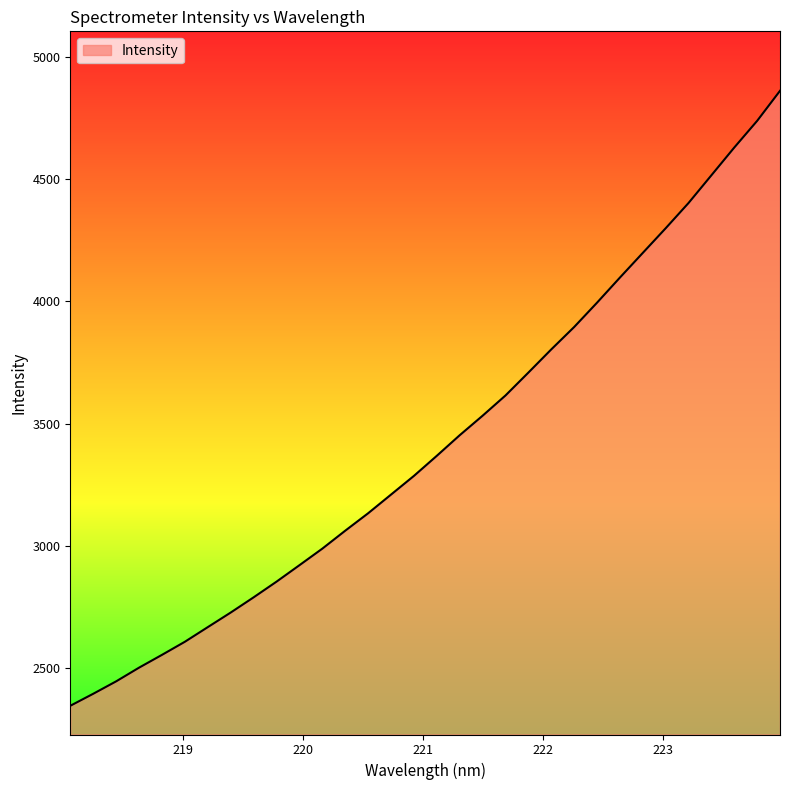

What is the average value?

3425.7